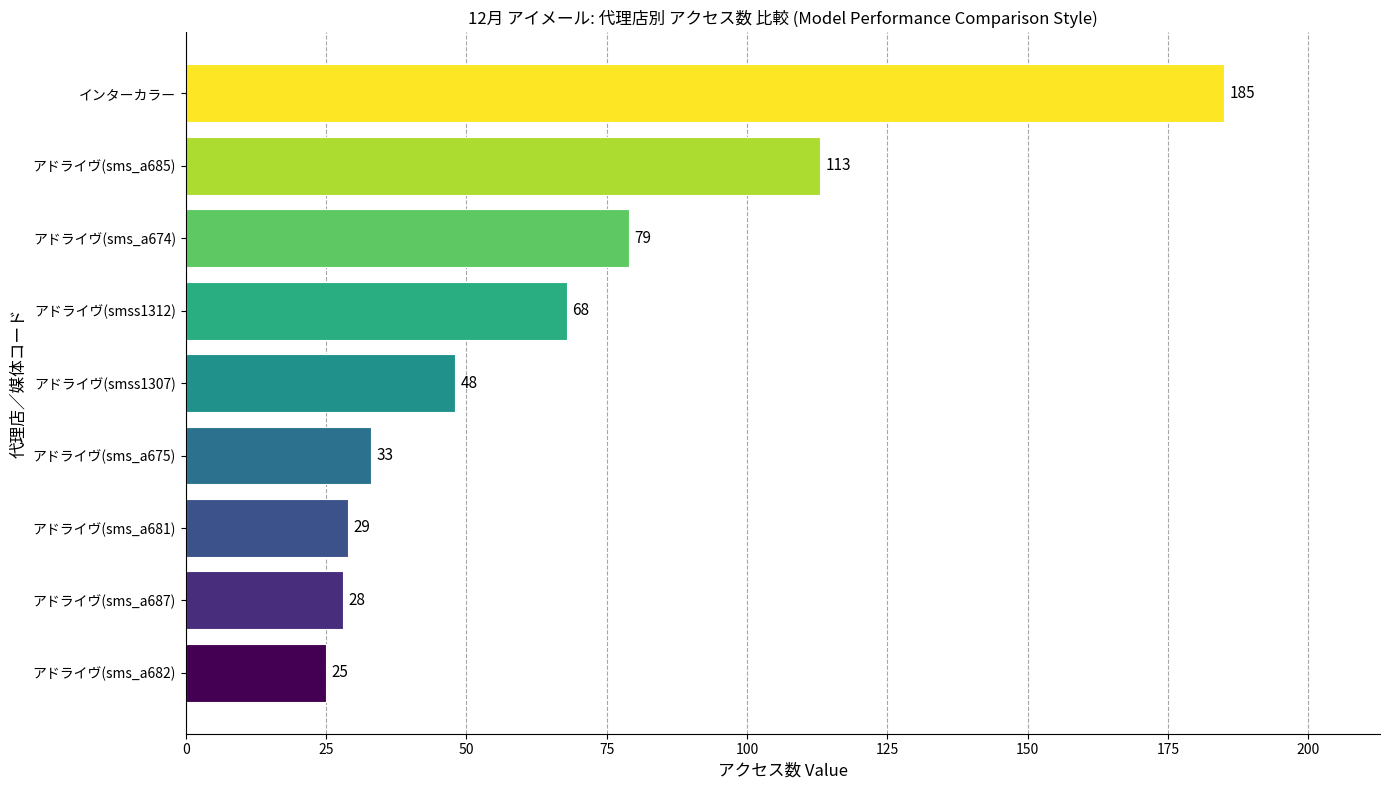

Reading bottom to top, transcribe all the data shown in this chart.

アドライヴ(sms_a682)=25	アドライヴ(sms_a687)=28	アドライヴ(sms_a681)=29	アドライヴ(sms_a675)=33	アドライヴ(smss1307)=48	アドライヴ(smss1312)=68	アドライヴ(sms_a674)=79	アドライヴ(sms_a685)=113	インターカラー=185